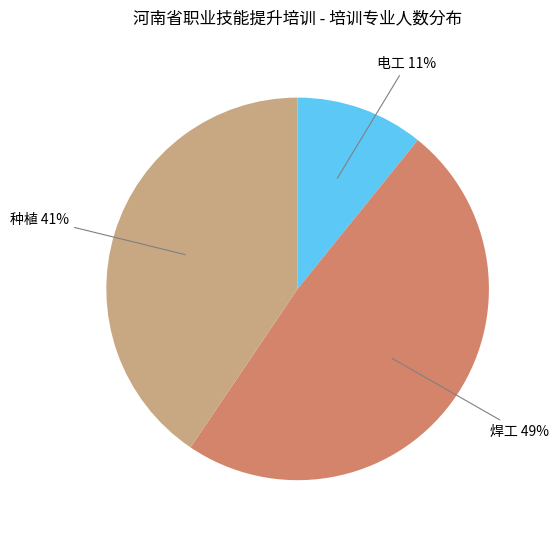

Which slice is the largest?

焊工